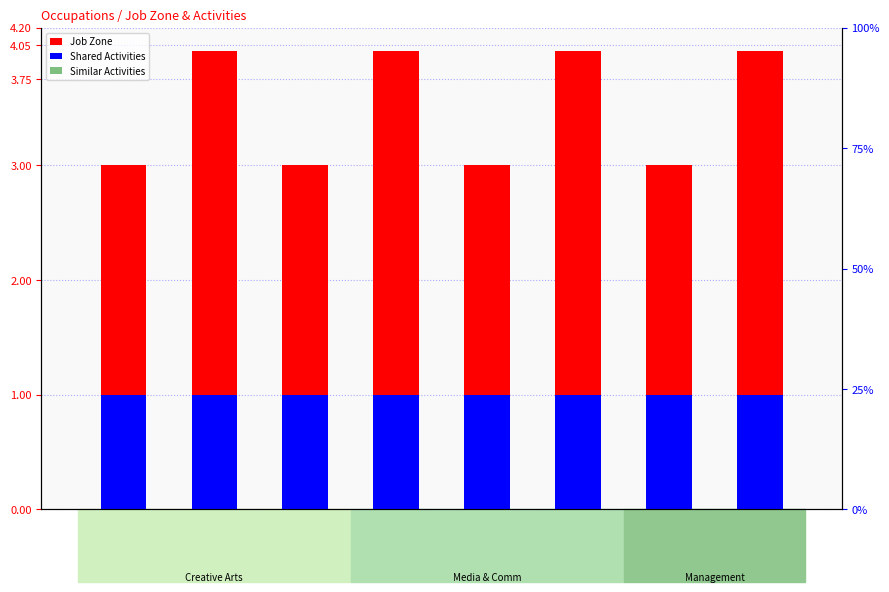

Is the value of Shared Activities at 27-1026.00 greater than the value of Similar Activities at 27-1013.00?

Yes